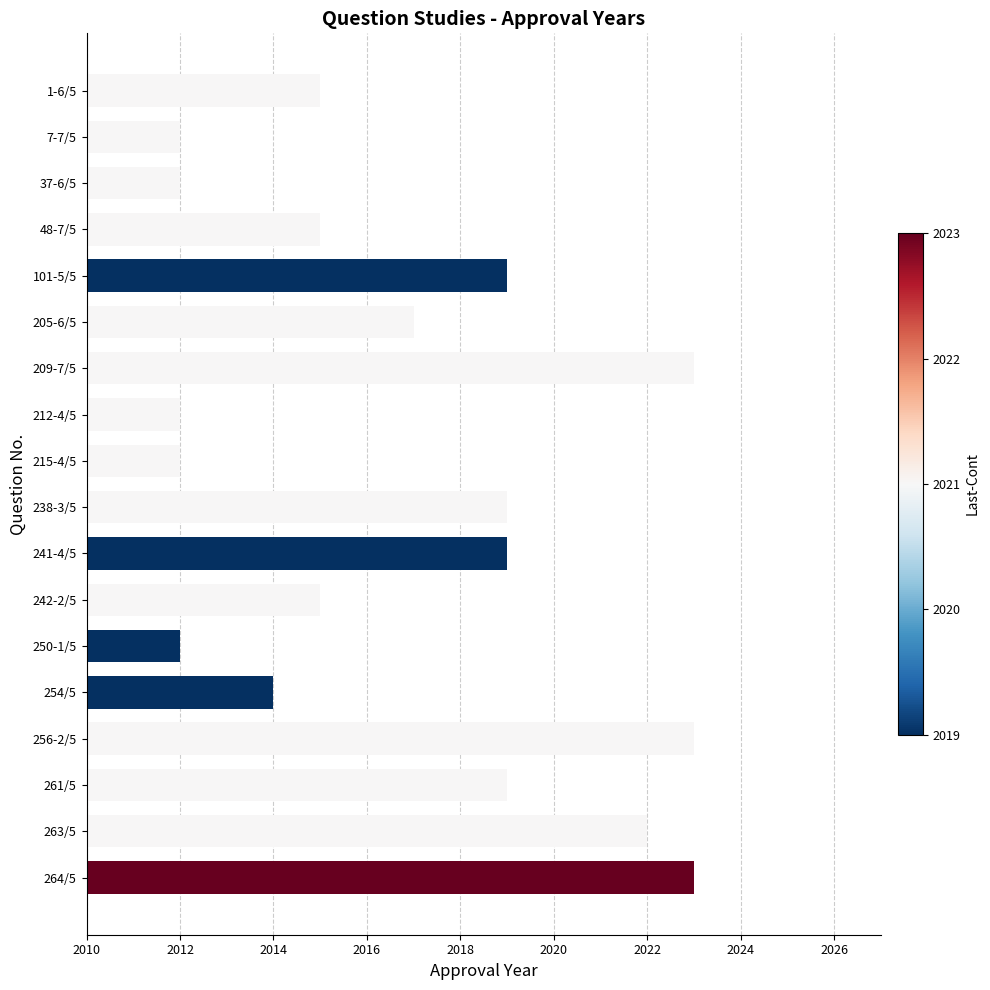

What is the difference between the maximum and second lowest values?

11